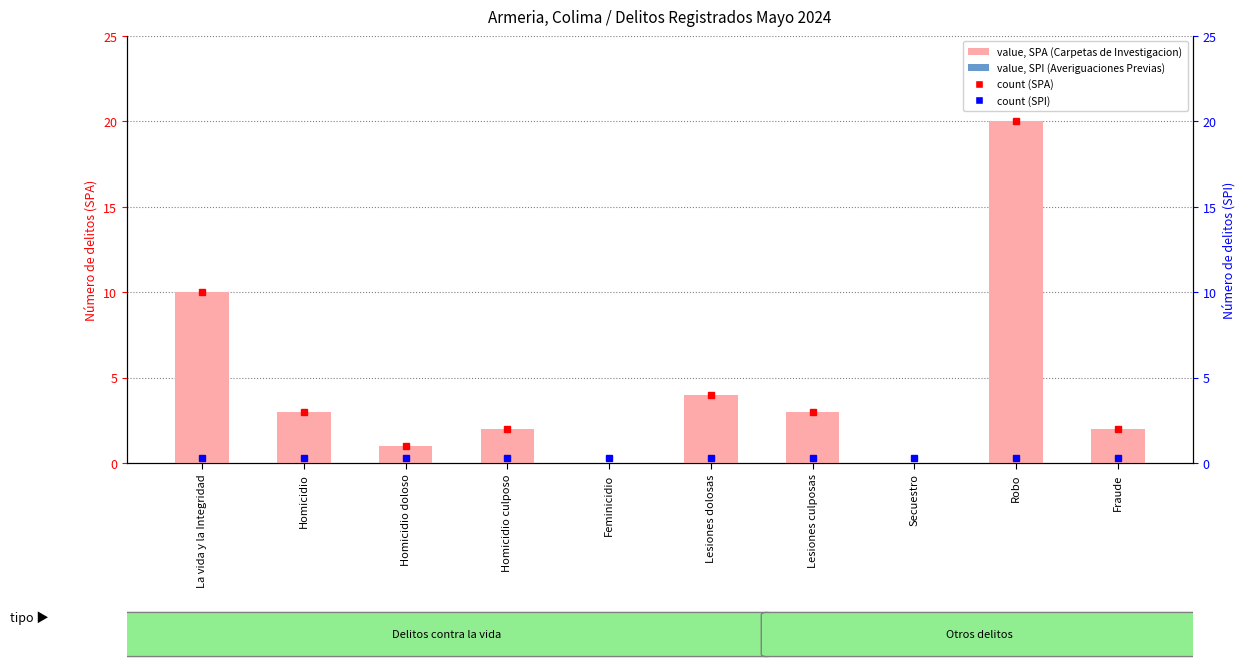

Rank the categories by value from highest to lowest.

Robo, La vida y la Integridad, Lesiones dolosas, Homicidio, Lesiones culposas, Homicidio culposo, Fraude, Homicidio doloso, Feminicidio, Secuestro